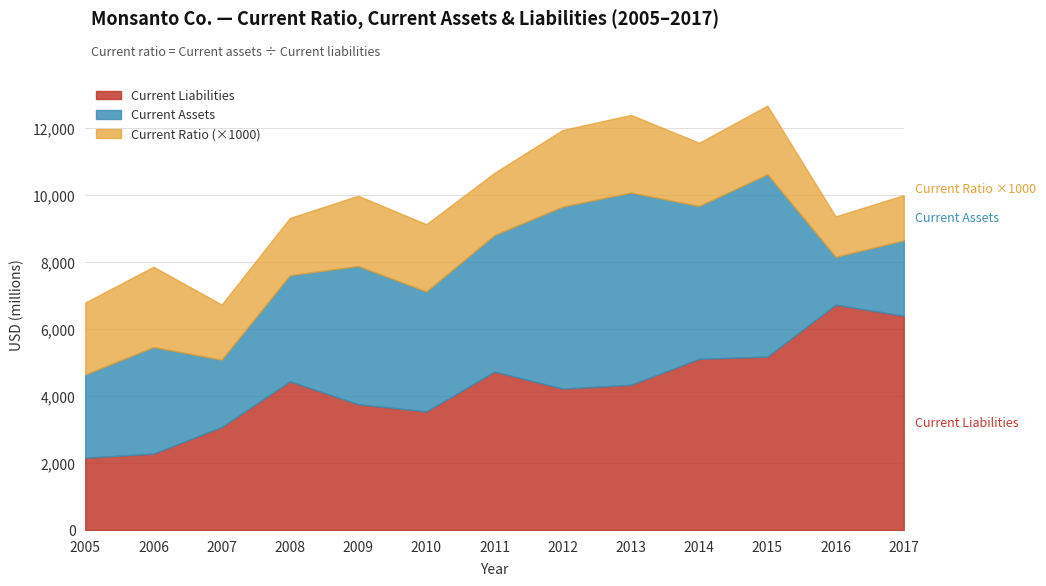

True or false: Current Liabilities and Current Ratio cross at least once.

False